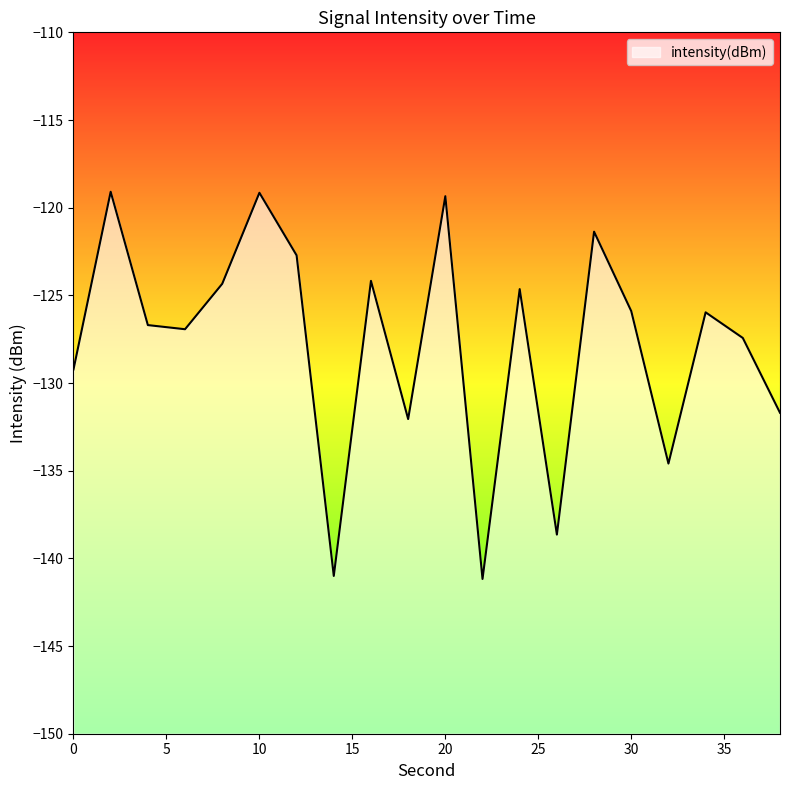

The value at 18 is -52.2. True or false?

False